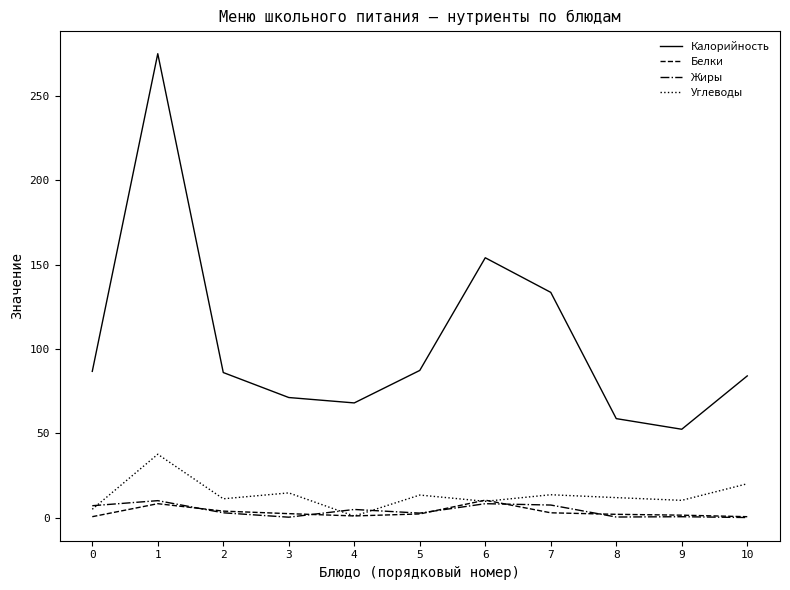

True or false: Белки and Калорийность cross at least once.

False